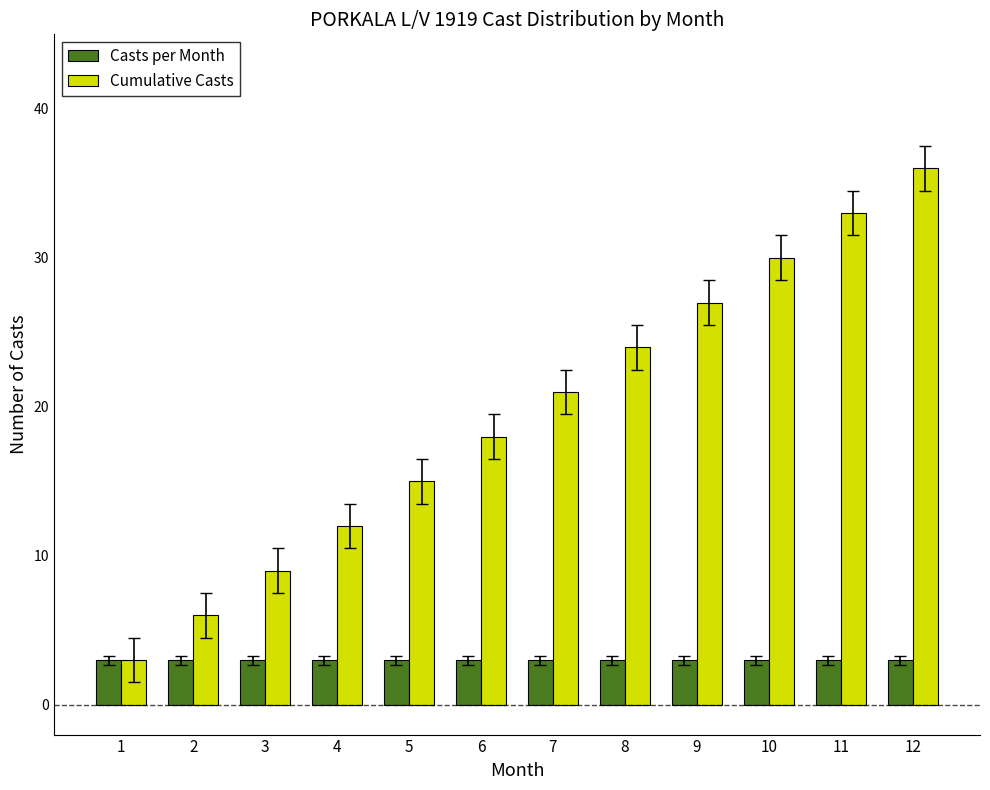

Reading right to left, transcribe all the data shown in this chart.

Casts per Month: 3	3	3	3	3	3	3	3	3	3	3	3
Cumulative Casts: 36	33	30	27	24	21	18	15	12	9	6	3